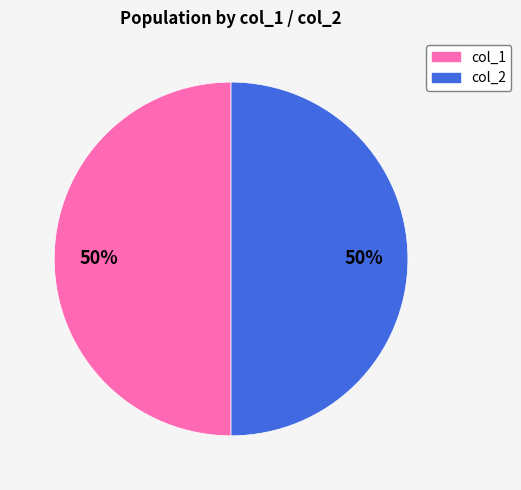

To the nearest percent, what is the average slice percentage?

50%